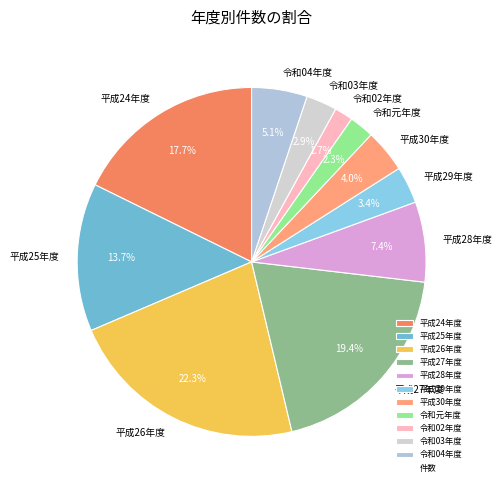

The 令和02年度 slice represents 8% of the pie. True or false?

False